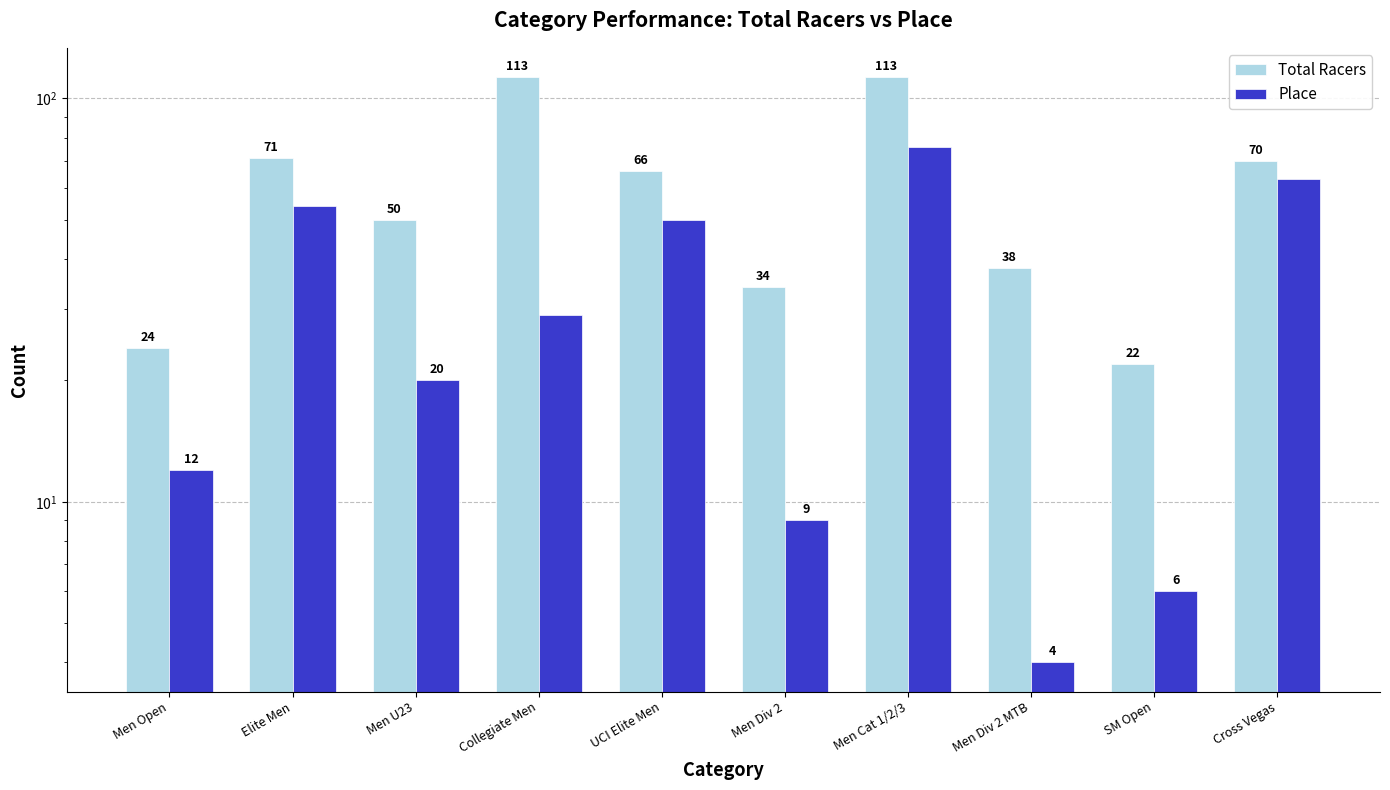

What is the label of the 4th bar from the left?

Collegiate Men